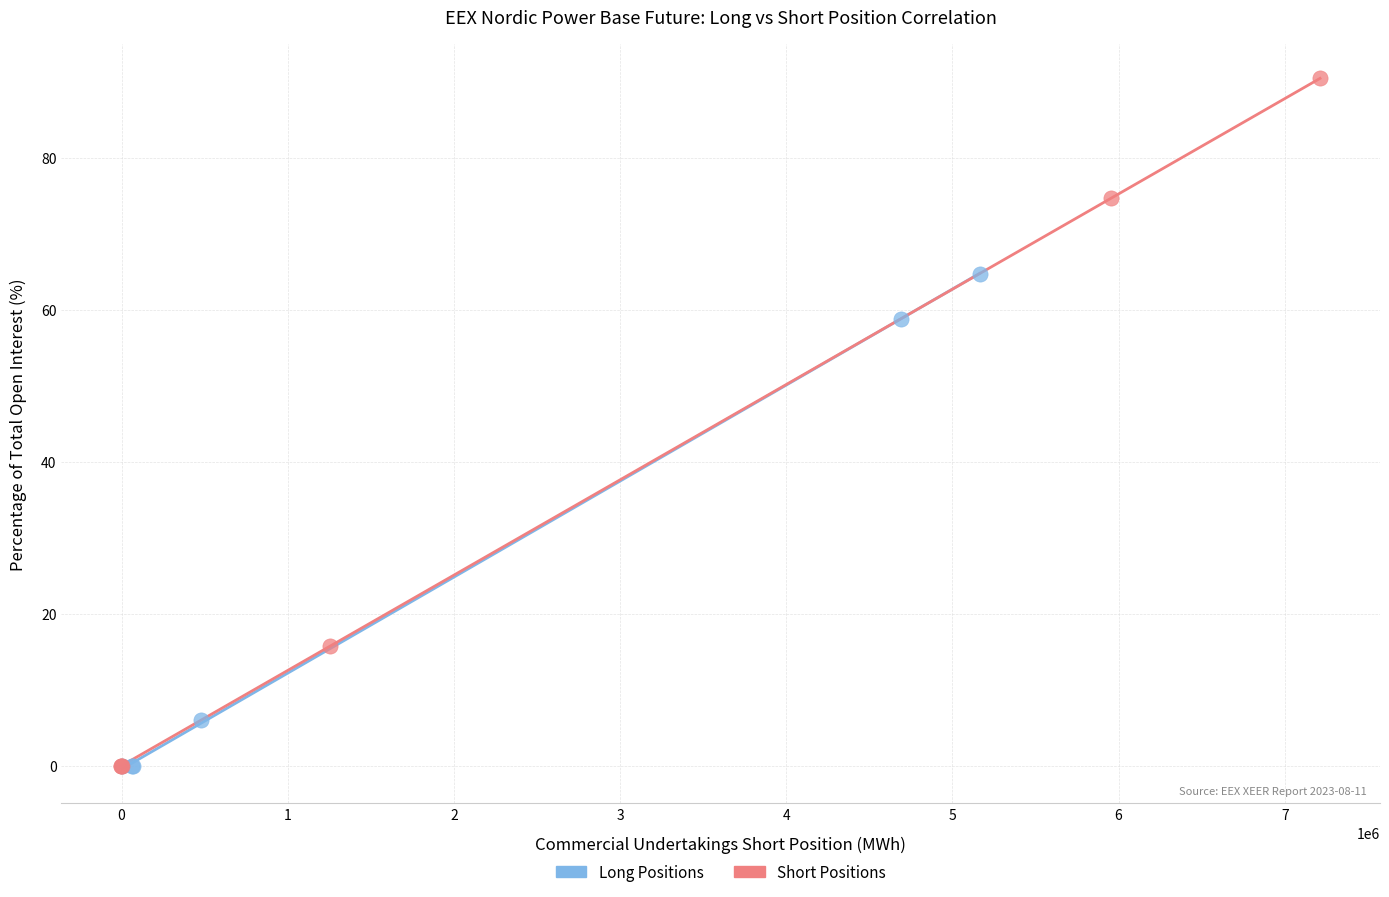

Which series has the largest Y range (max minus min)?

Short Positions